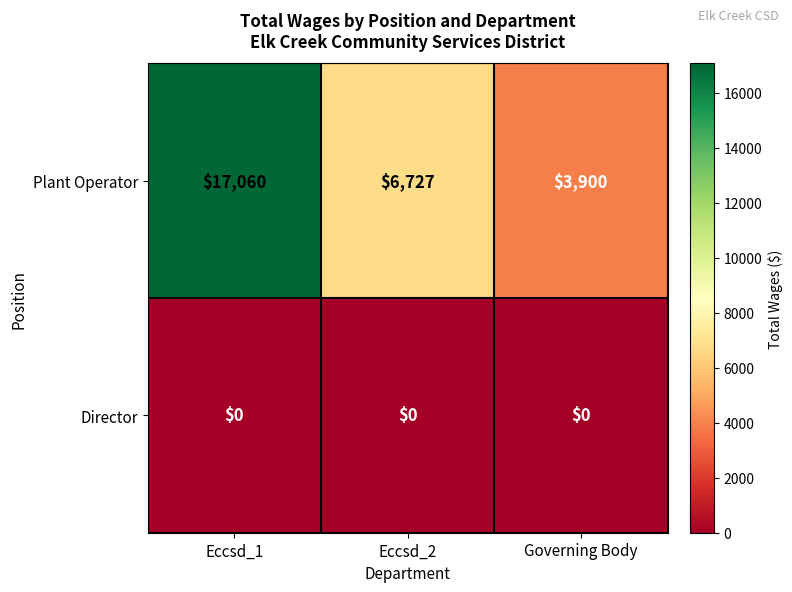

Reading left to right, what are all the values shown in this chart?

Plant Operator: Eccsd_1=17060	Eccsd_2=6727	Governing Body=3900
Director: Eccsd_1=0	Eccsd_2=0	Governing Body=0